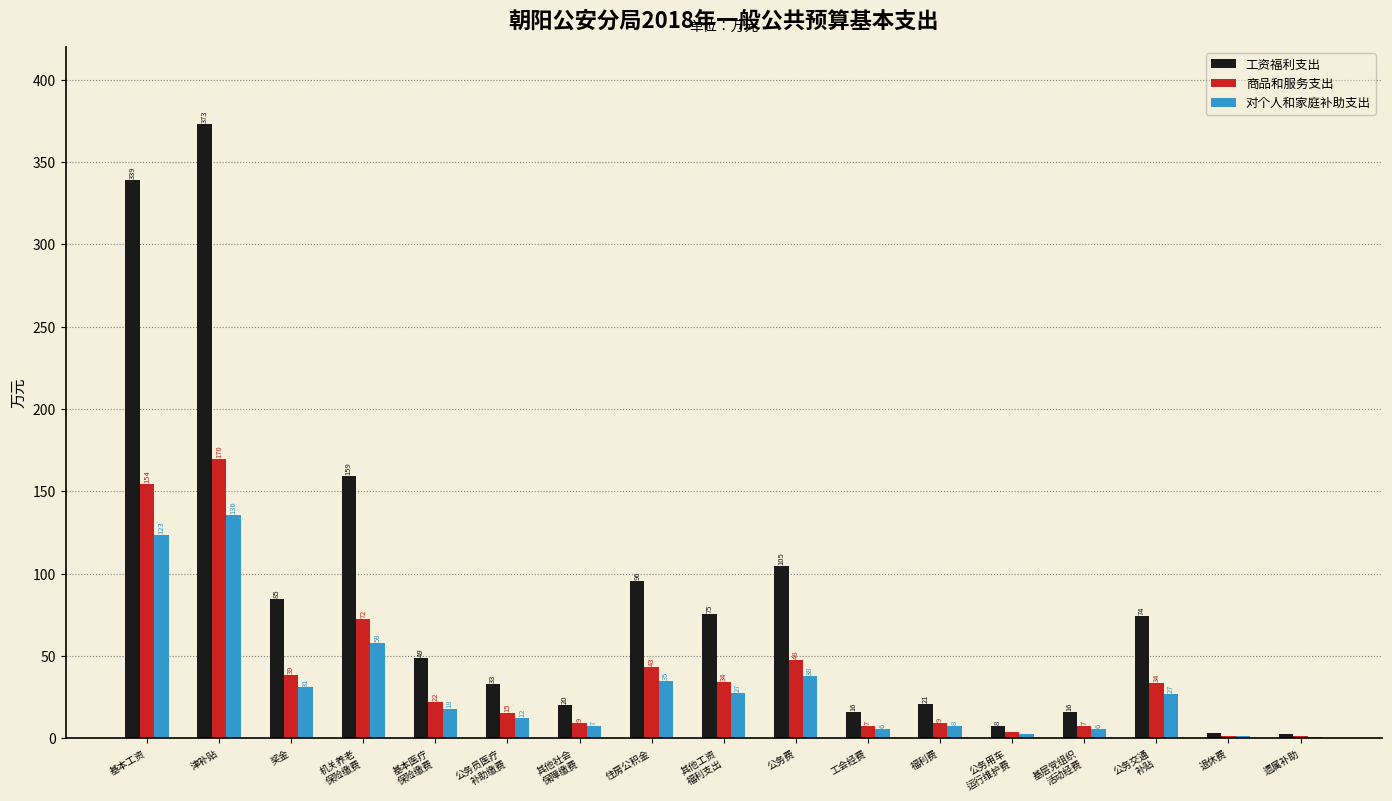

At which category is the sum across all series the highest?

津补贴